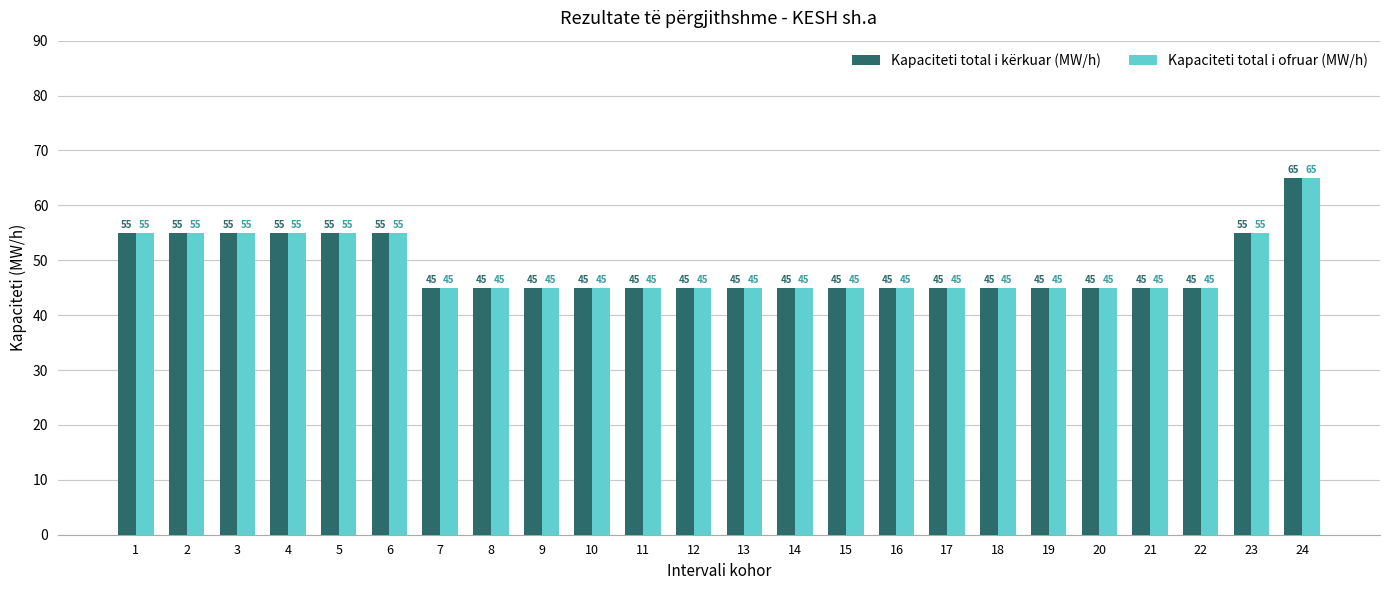

What is the total value across all series at 21?

90